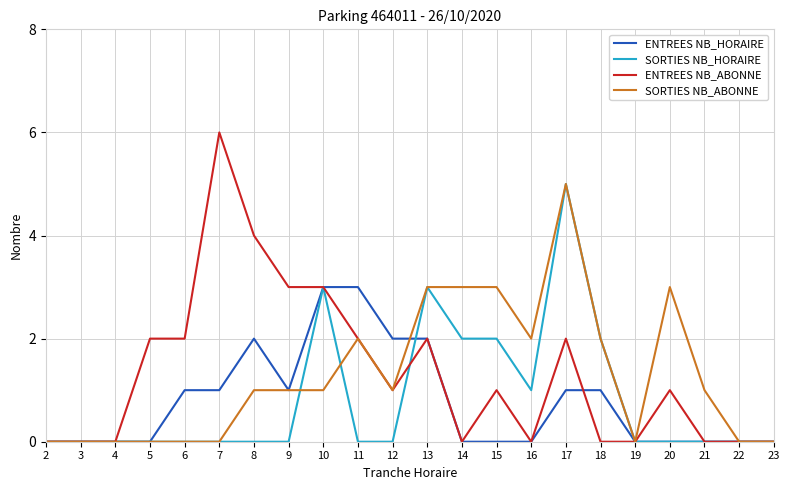

Does the chart display data point markers on the line(s)?

No